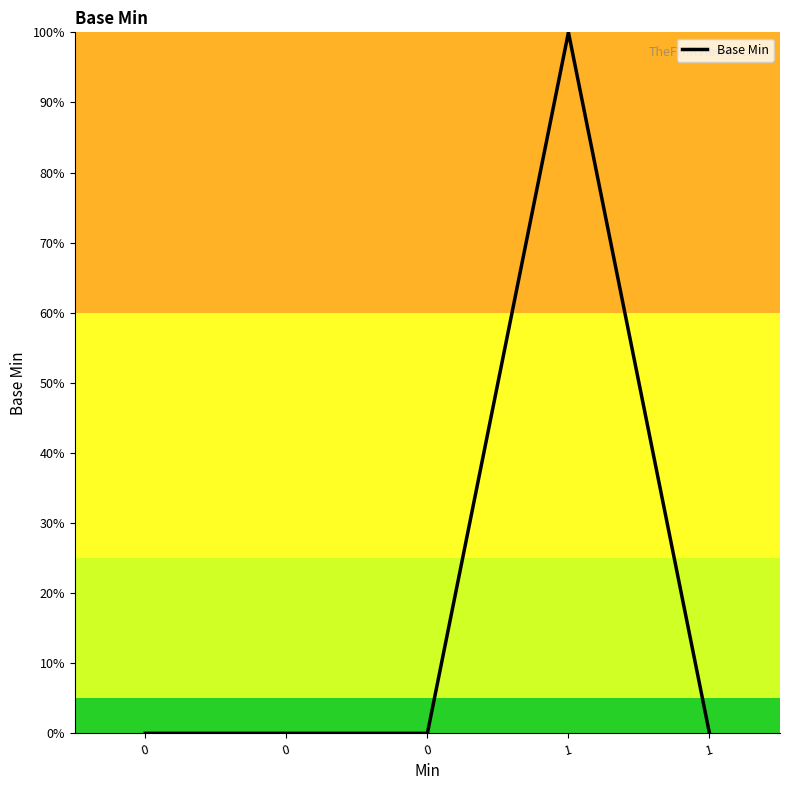

What is the sum of all values?

1